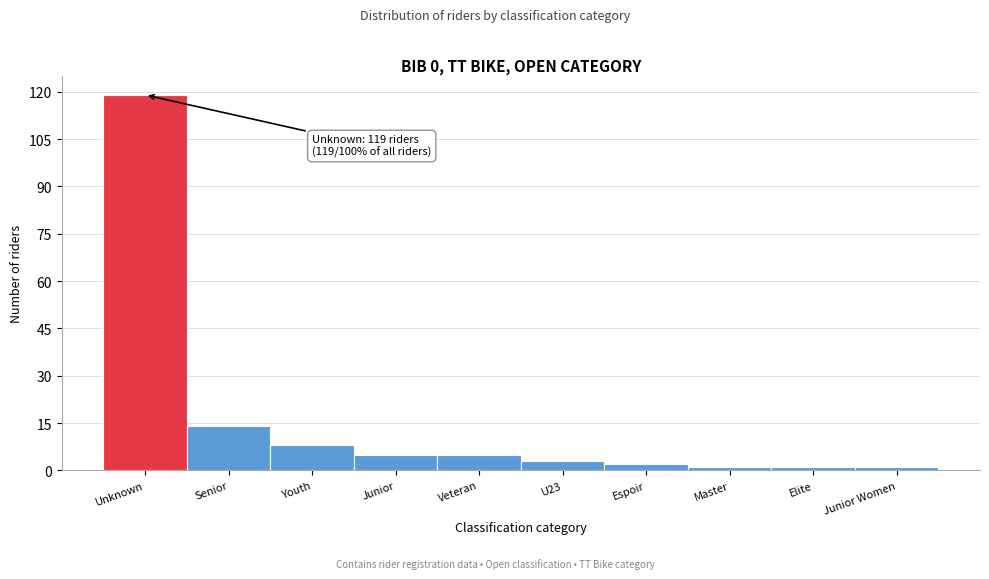

Reading left to right, transcribe all the data shown in this chart.

Unknown=119	Senior=14	Youth=8	Junior=5	Veteran=5	U23=3	Espoir=2	Master=1	Elite=1	Junior Women=1